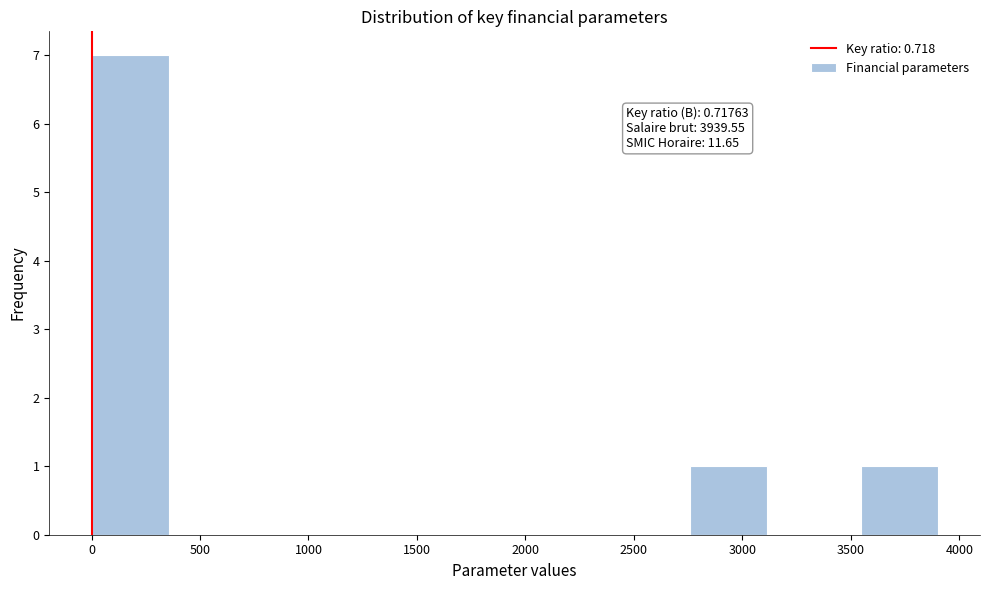

Which range on the x-axis has the tallest bar?

0 to 400